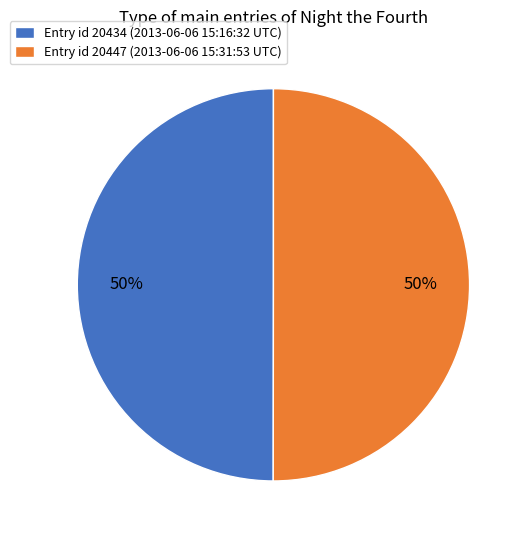

What percentage is the Entry id 20434 (2013-06-06 15:16:32 UTC) slice, to the nearest percent?

50%